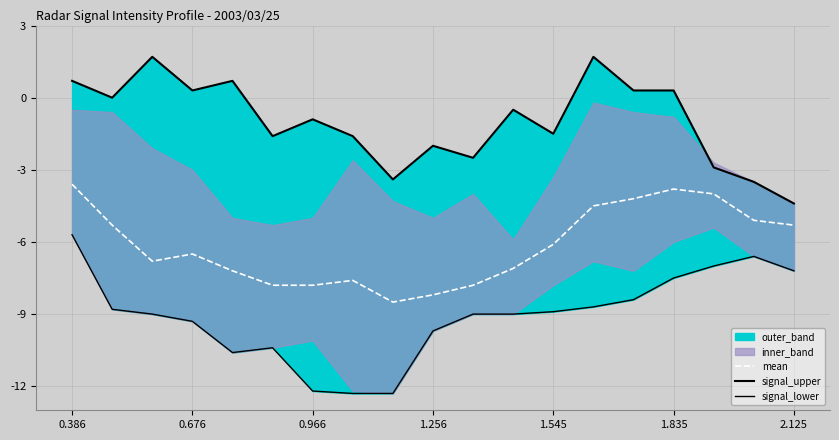

What is the difference between the maximum and minimum values in the signal_lower series?

6.6